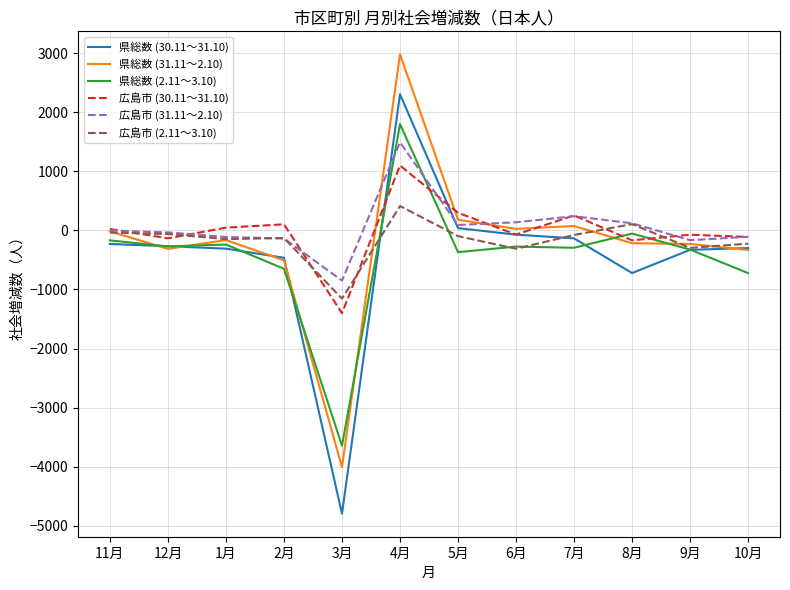

How many distinct data groups are displayed?

6